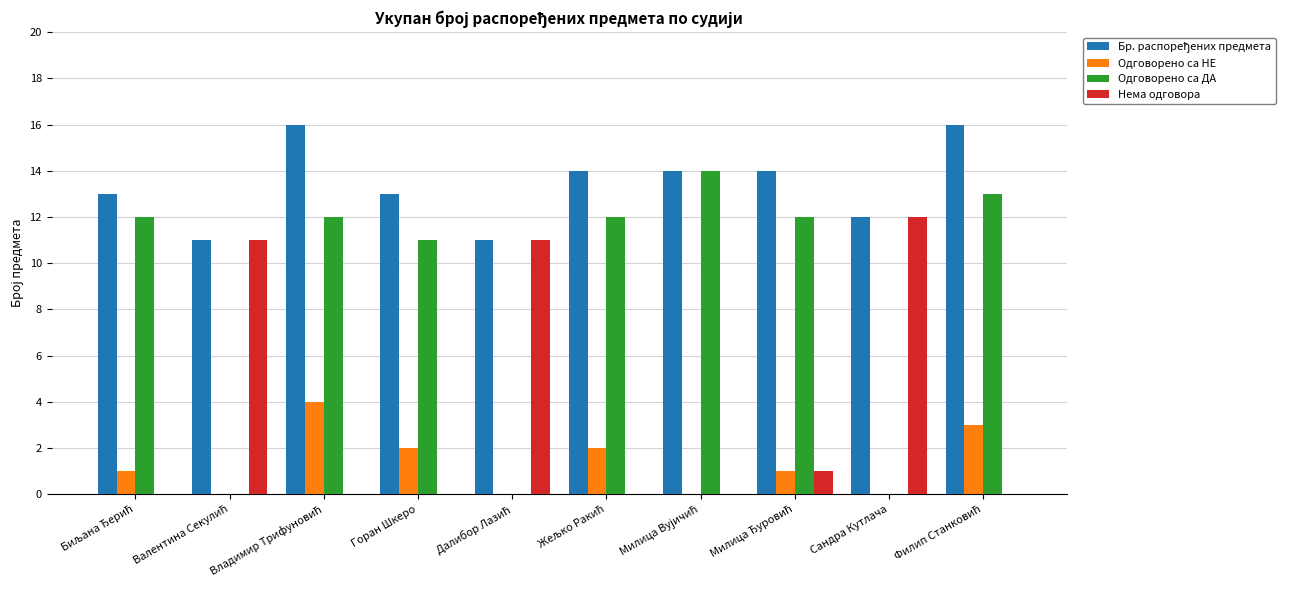

What is the total value across all series at Горан Шкеро?

26